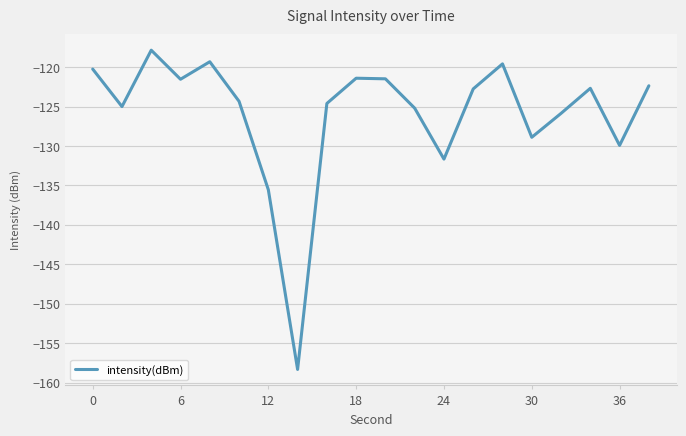

What is the greatest value displayed?

-117.9